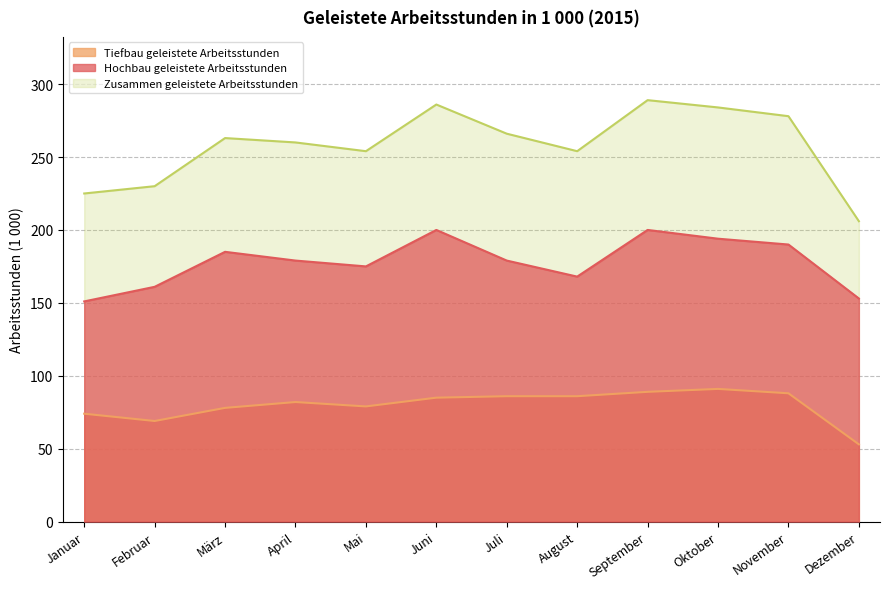

Does the chart display data point markers on the line(s)?

No